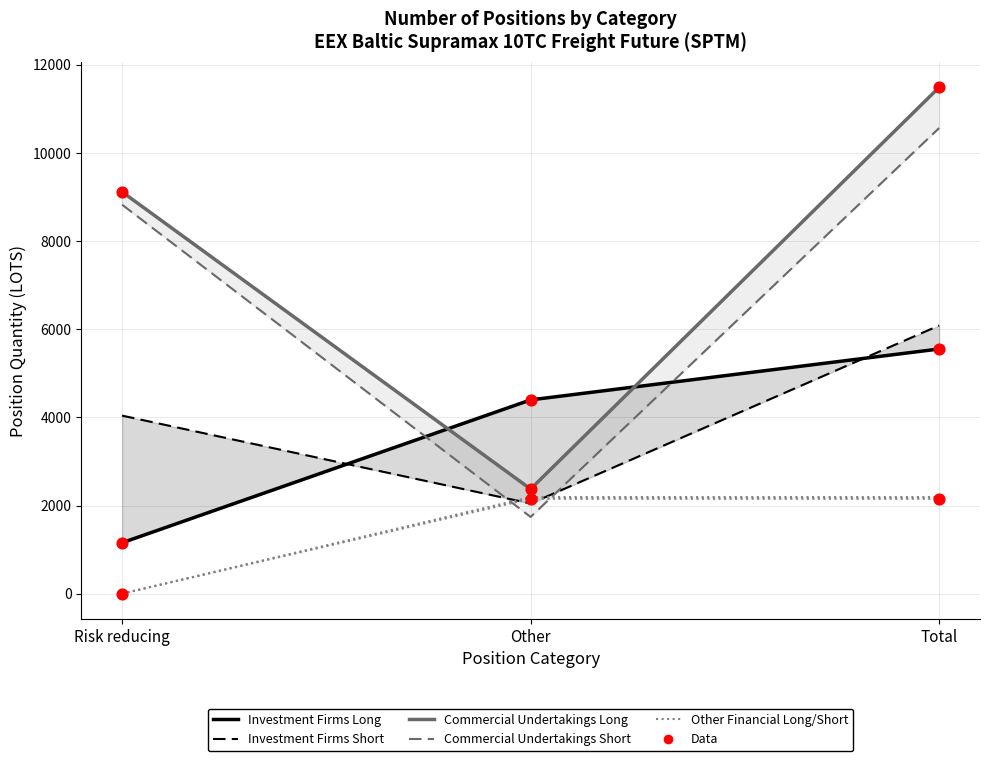

Which series has the largest total across all categories?

Commercial Undertakings Long